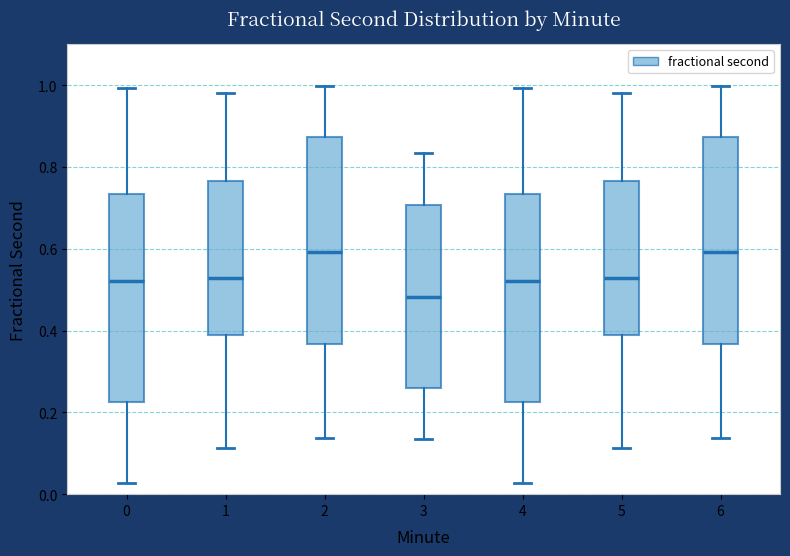

Which box has the lowest median line?

3